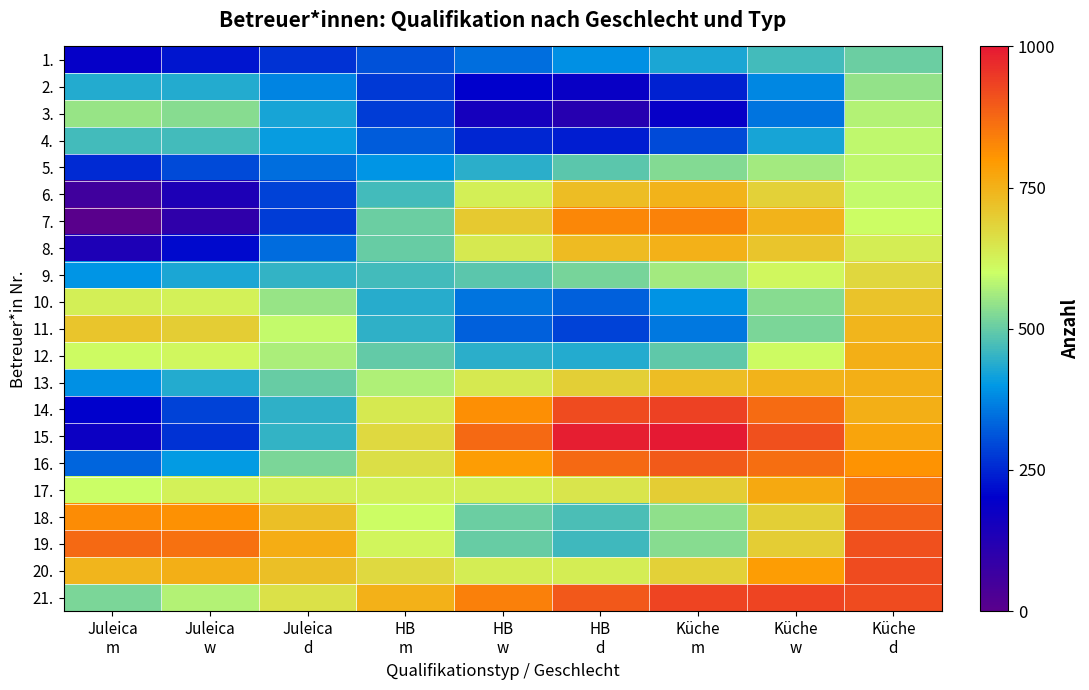

At Juleica w, list the series in order from largest to smallest.

19., 18., 20., 11., 17., 10., 12., 21., 3., 4., 2., 13., 9., 16., 5., 14., 15., 1., 8., 6., 7.